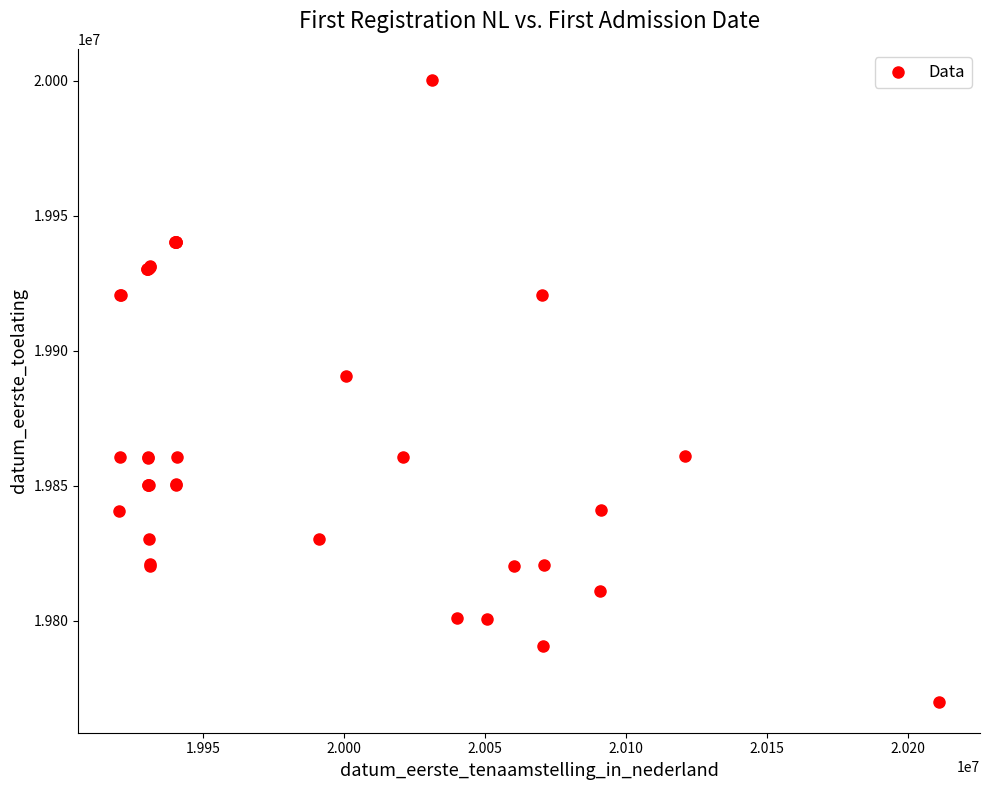

What Y value in the scatter plot is closest to 19885172?

19890616